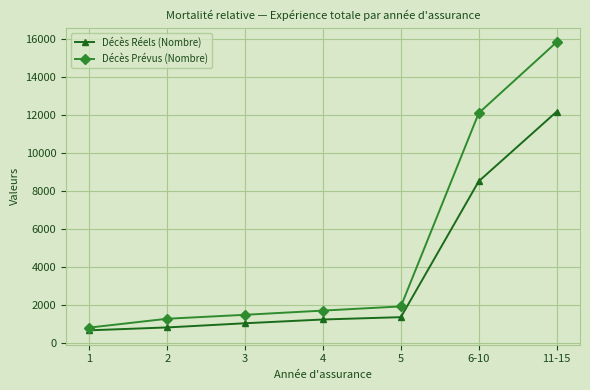

Which series has the largest total across all categories?

Décès Prévus (Nombre)